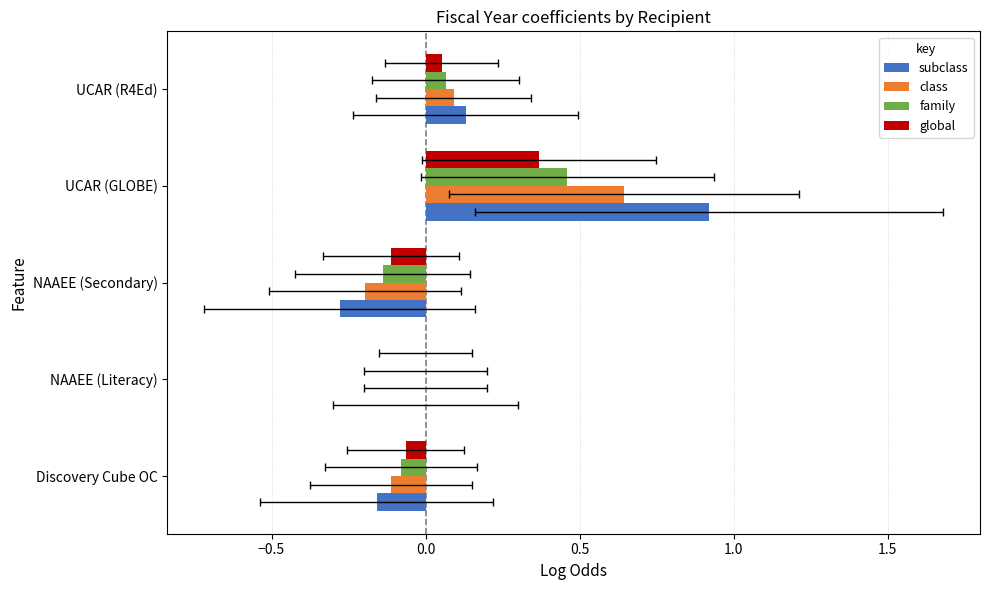

The value of subclass at UCAR (R4Ed) is 0.1. True or false?

True